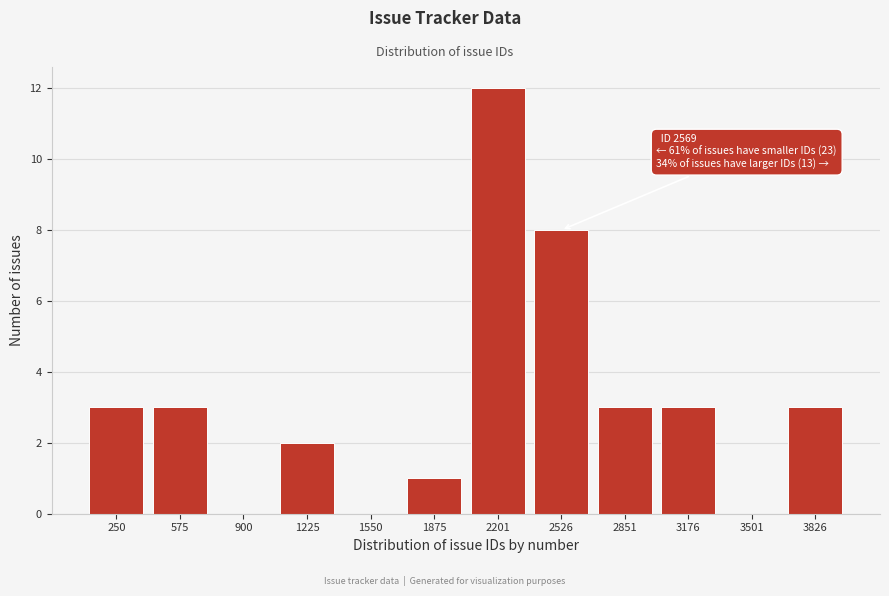

Reading left to right, extract all data points from this chart.

250=3	575=3	900=0	1225=2	1550=0	1875=1	2201=12	2526=8	2851=3	3176=3	3501=0	3826=3